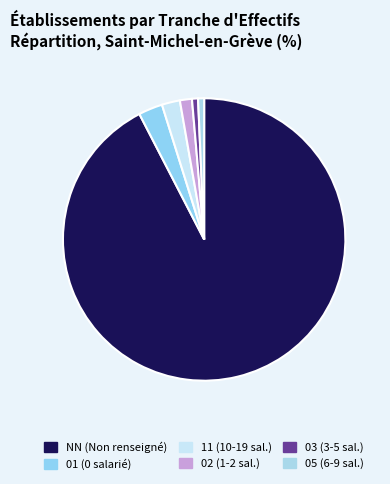

What is the largest slice in the pie chart?

NN